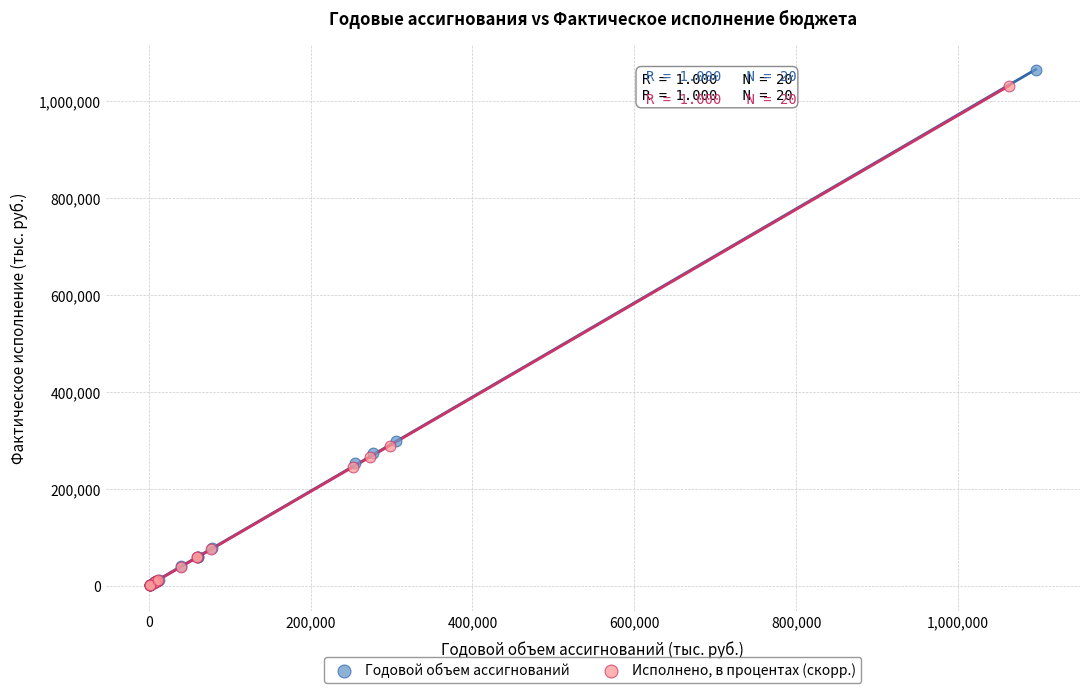

Which series has the widest spread of Y values?

Годовой объем ассигнований